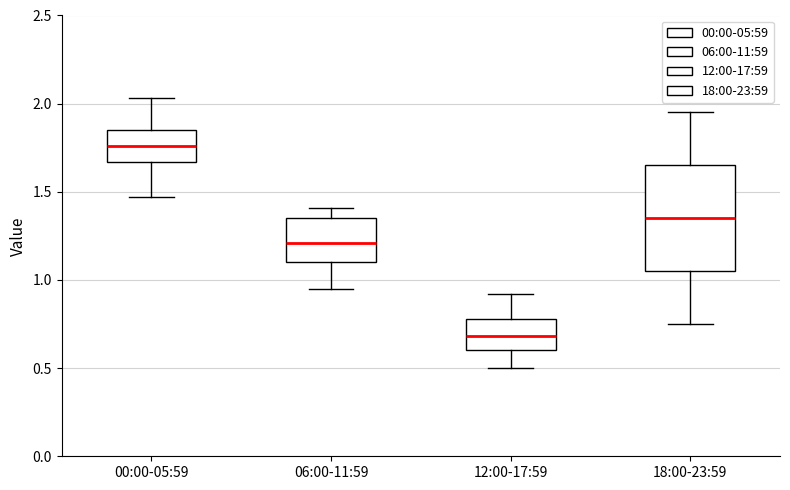

Which box has the lowest median line?

12:00-17:59